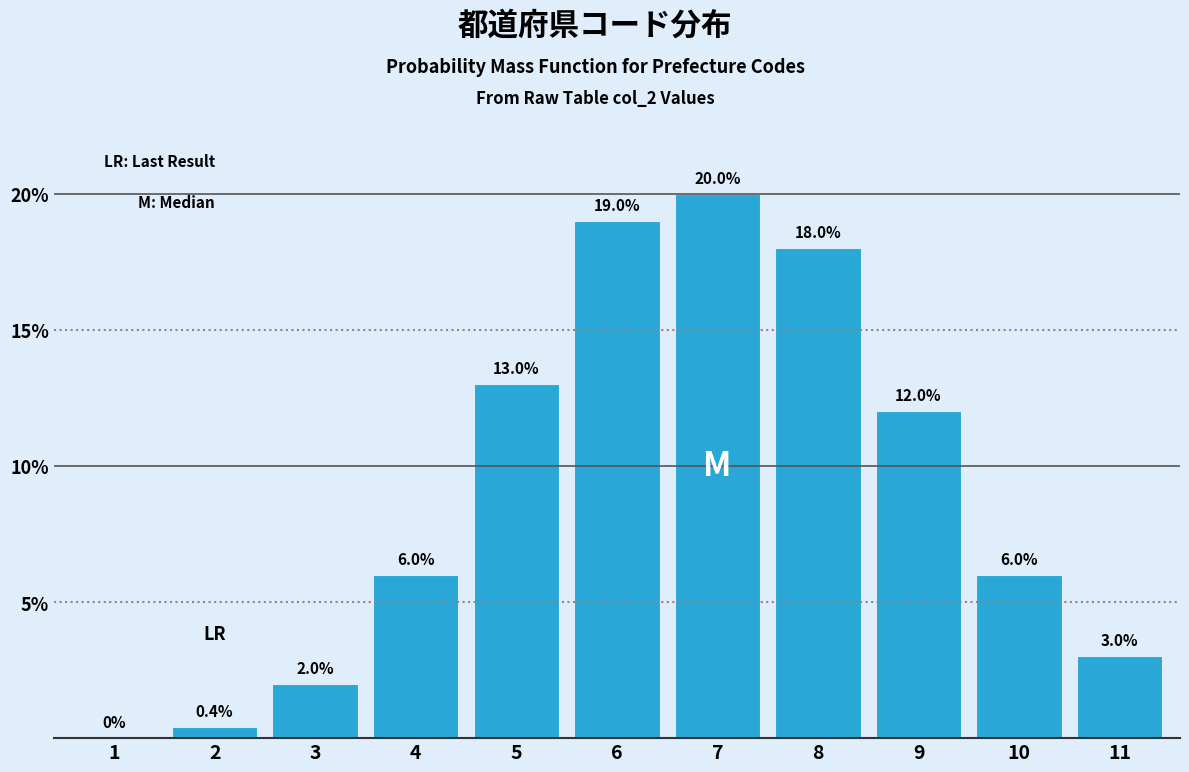

Reading left to right, what are all the values shown in this chart?

1=0.0	2=0.4	3=2.0	4=6.0	5=13.0	6=19.0	7=20.0	8=18.0	9=12.0	10=6.0	11=3.0